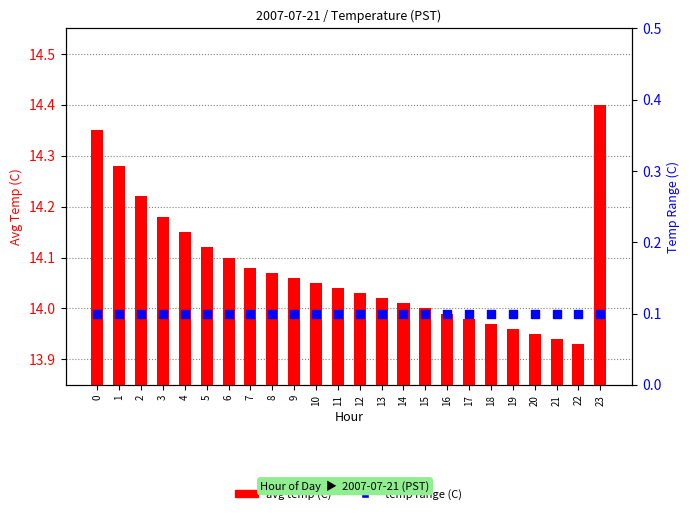

What is the total value across all series at 3?

14.3